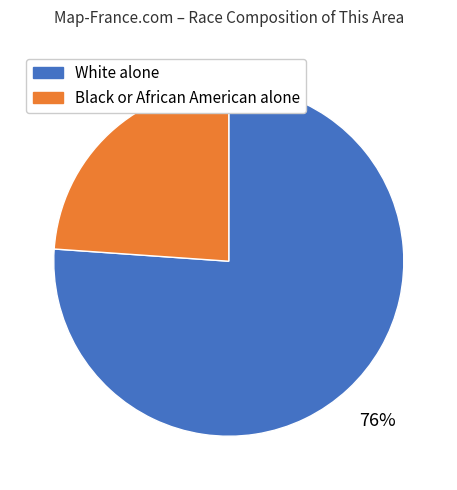

To the nearest percent, what is the combined percentage of Black or African American alone and White alone?

100%